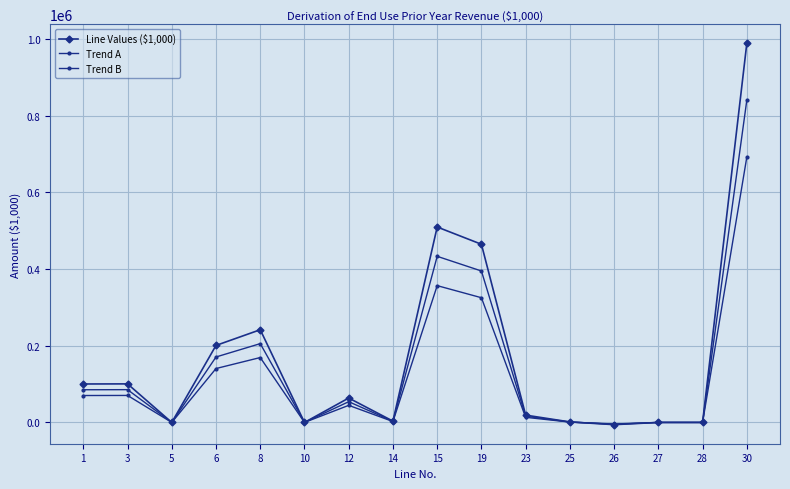

How many values in the Line Values ($1,000) series are below 63662?

8